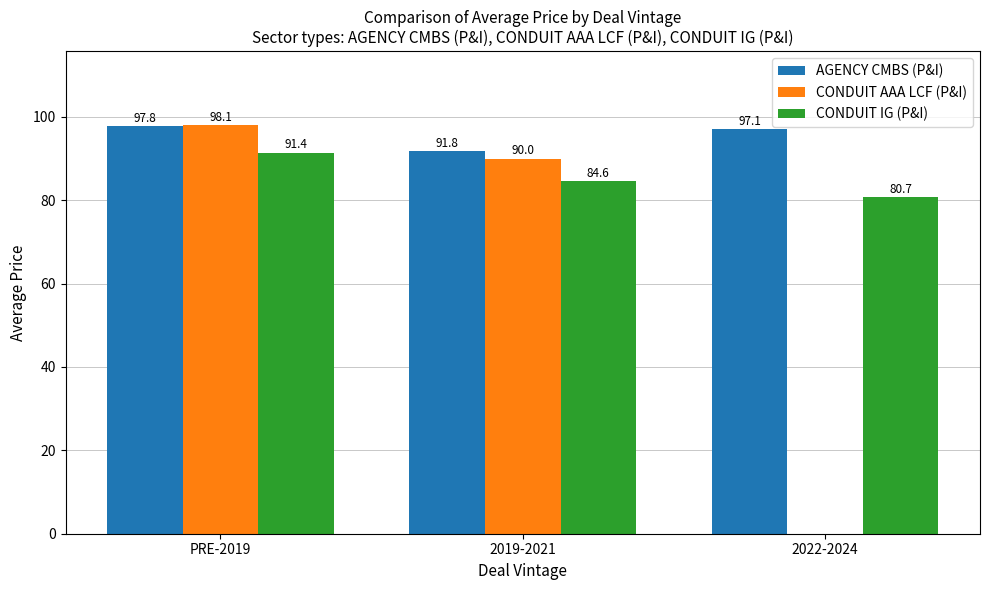

What is the approximate value of AGENCY CMBS (P&I) at 2019-2021?

91.8